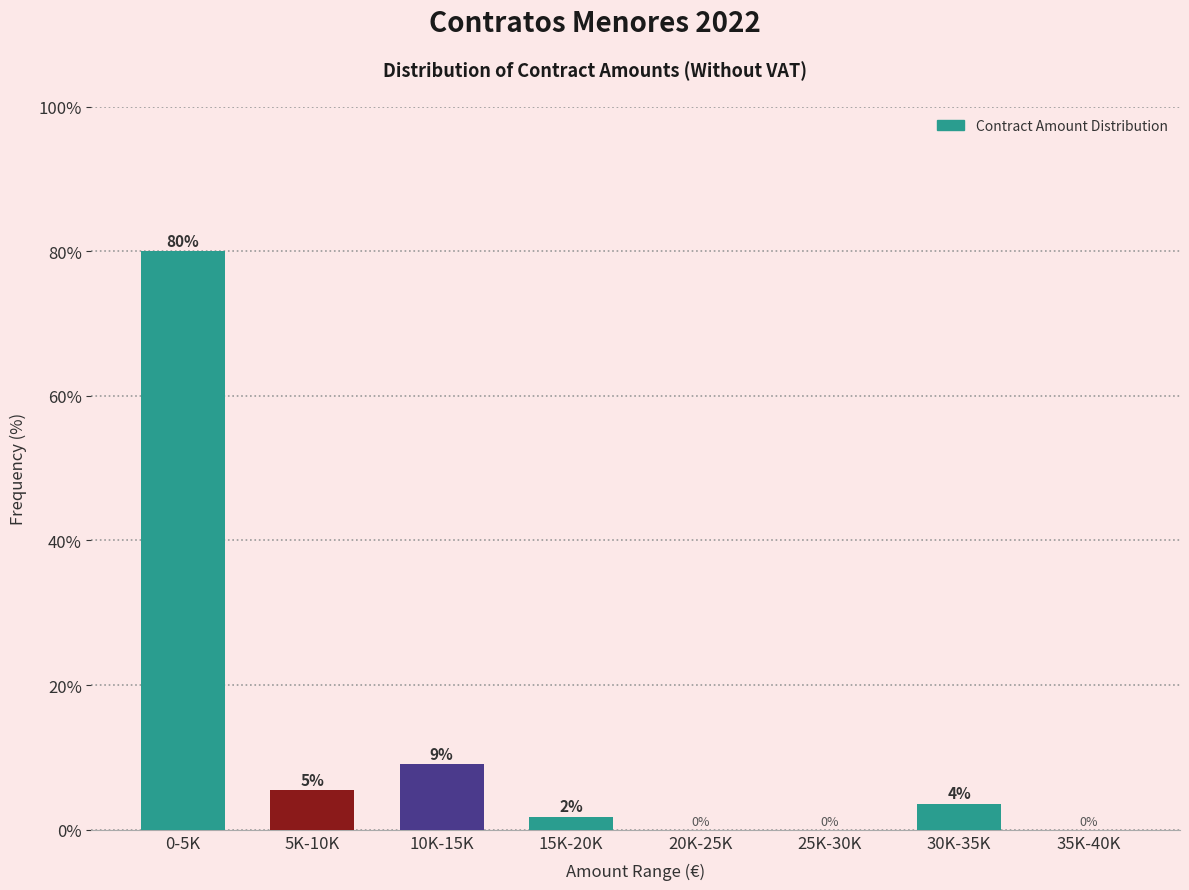

At which label does the data first exceed 3?

0-5K